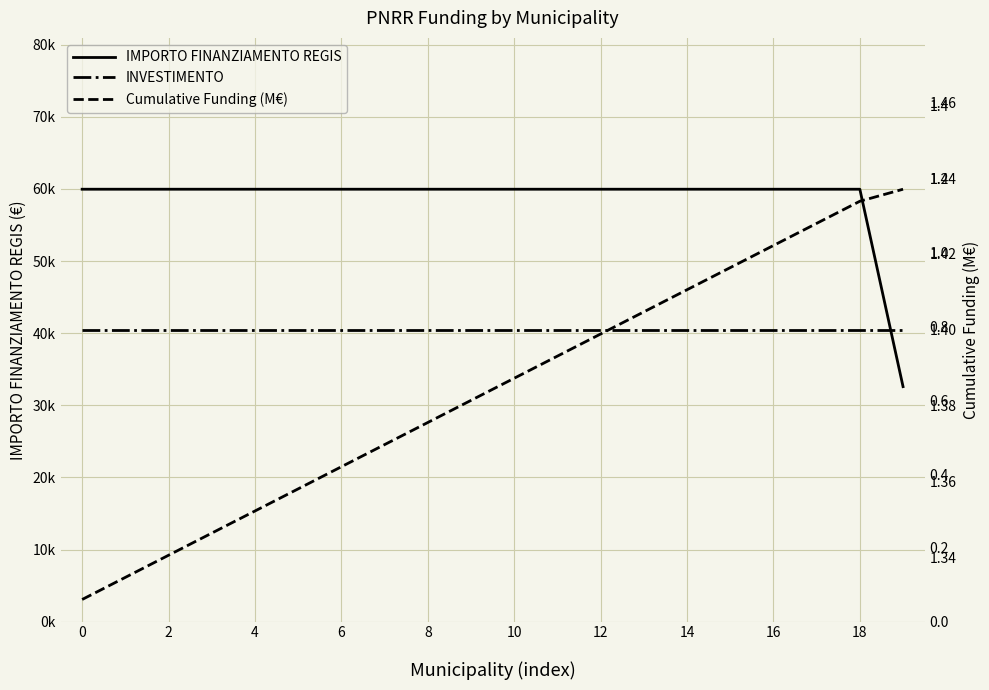

At 2, list the series in order from smallest to largest.

Cumulative Funding (M€), INVESTIMENTO, IMPORTO FINANZIAMENTO REGIS